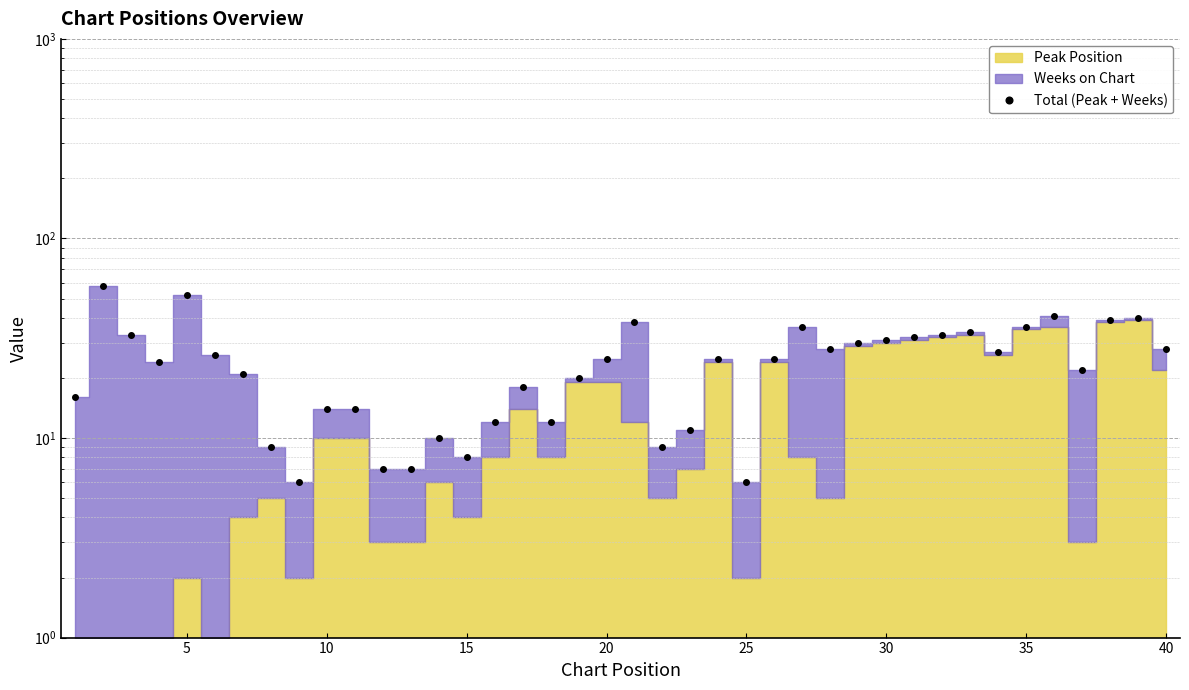

How many data points does each series have?

40